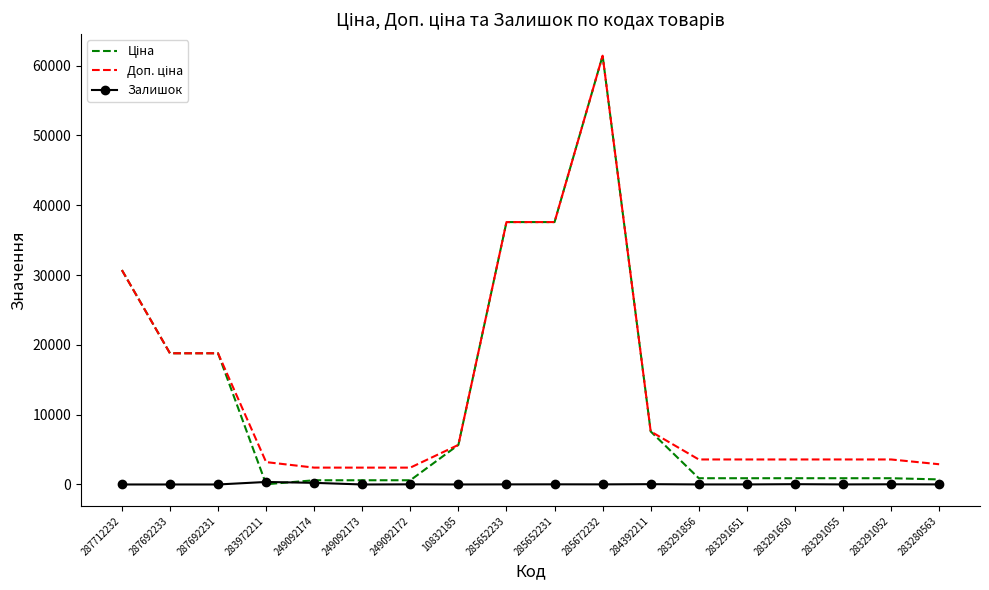

True or false: Залишок has a value of 22.0 at 285652231.

True